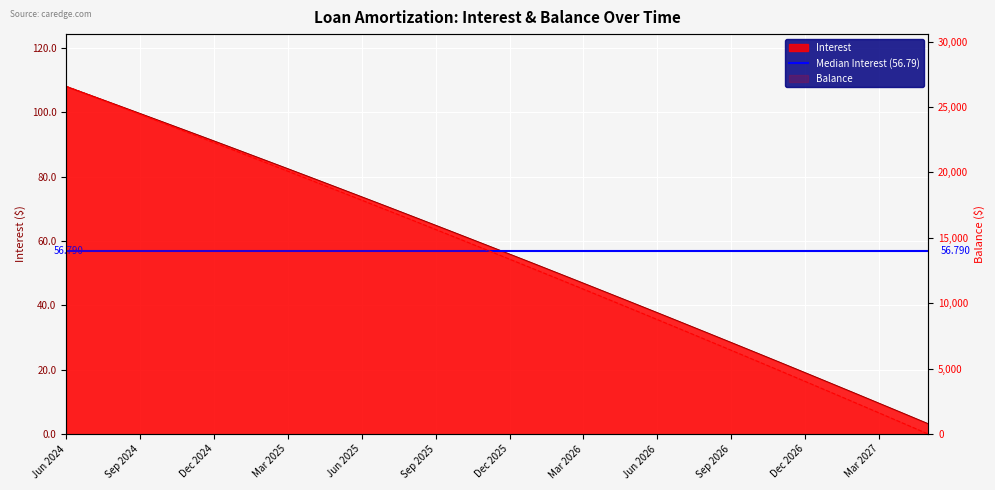

How many lines are shown in the chart?

2